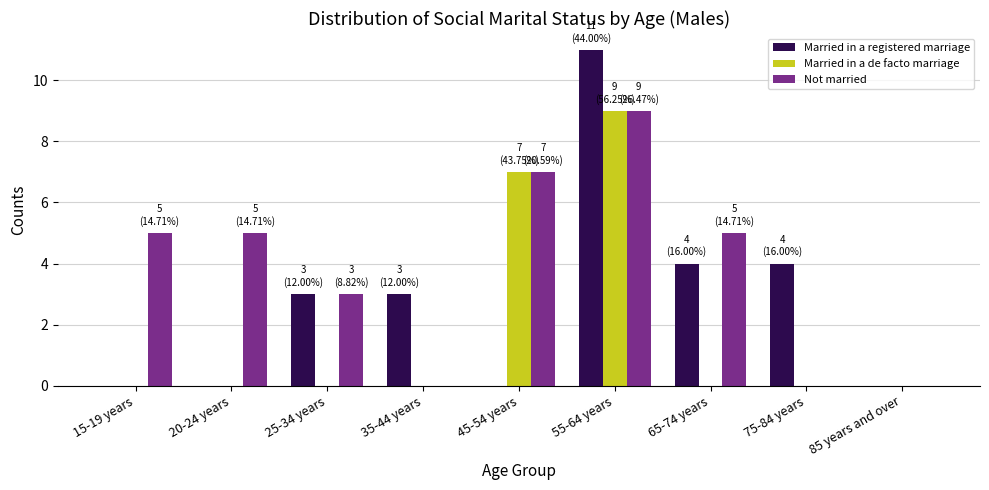

Between 45-54 years and 55-64 years, which series saw the biggest shift?

Married in a registered marriage